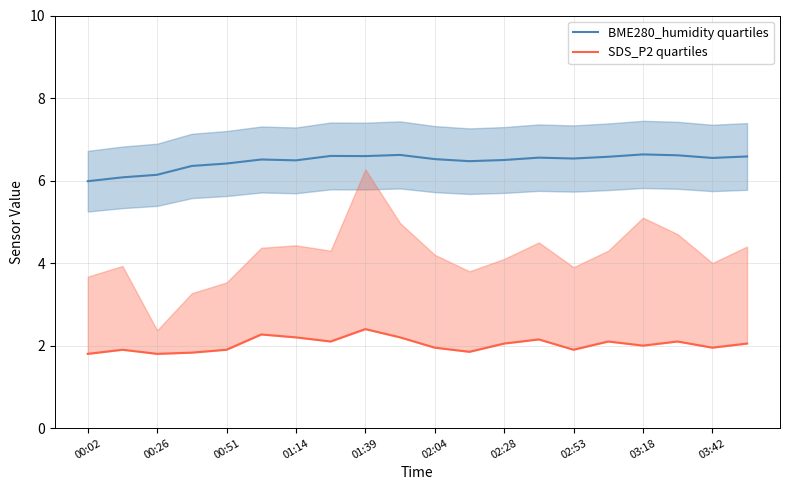

Is it true that BME280_humidity quartiles equals 2.3 at 01:14?

False